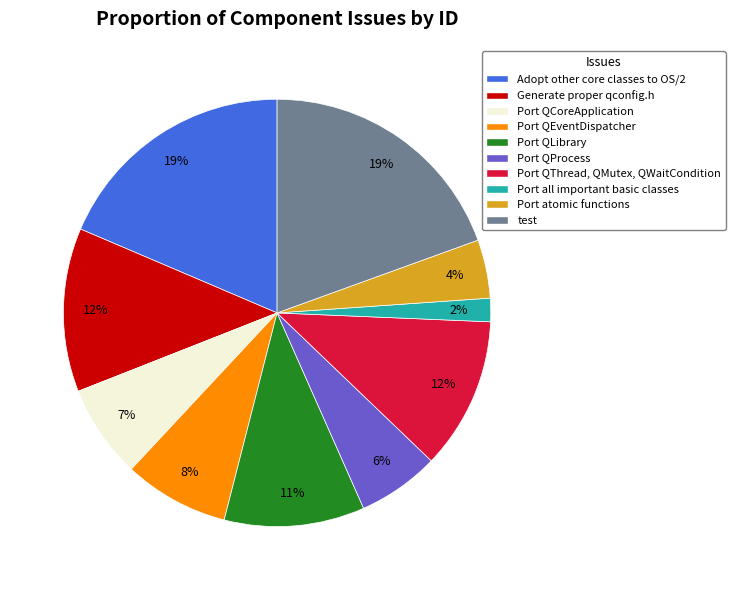

To the nearest percent, what portion does Port all important basic classes represent?

2%